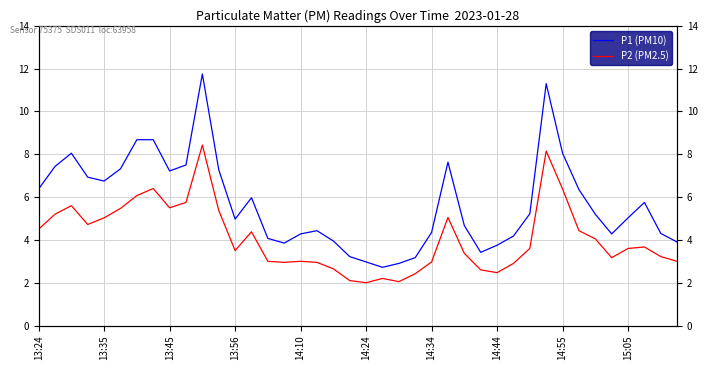

True or false: P2 (PM2.5) and P1 (PM10) cross at least once.

False